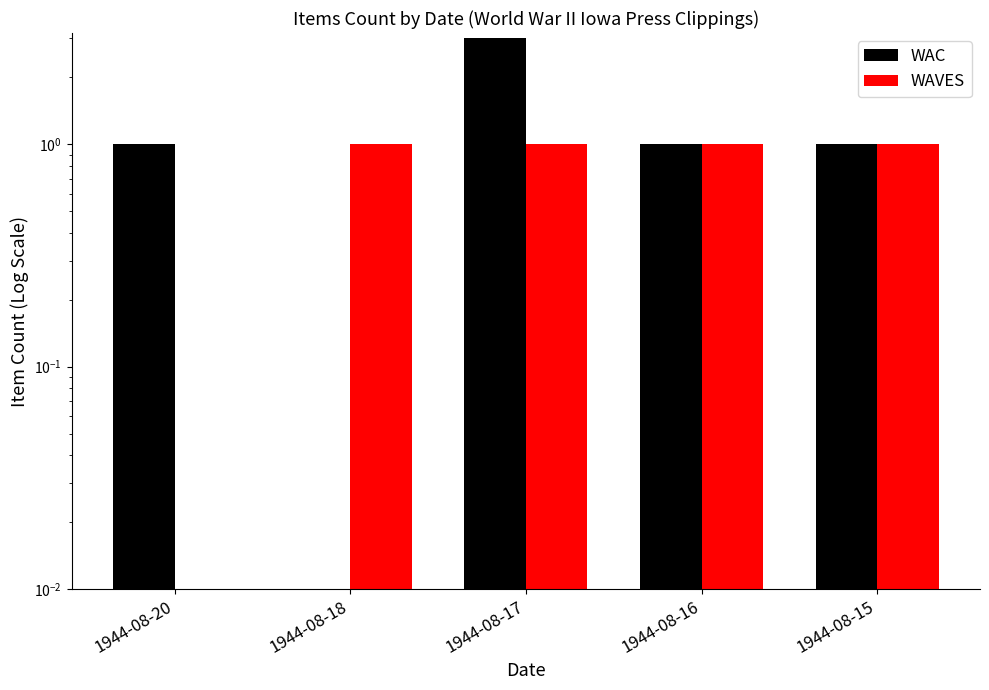

At how many categories does at least one series exceed 1?

1